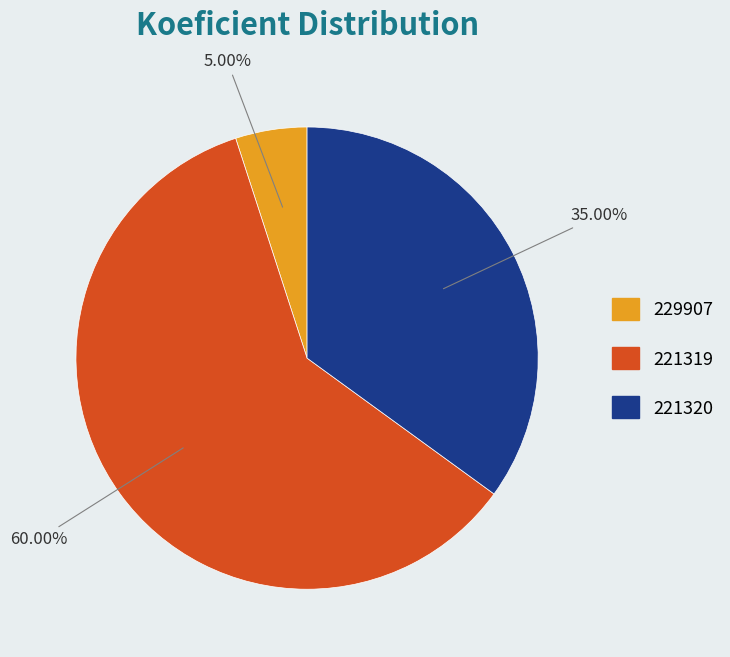

Which slice is the smallest?

229907